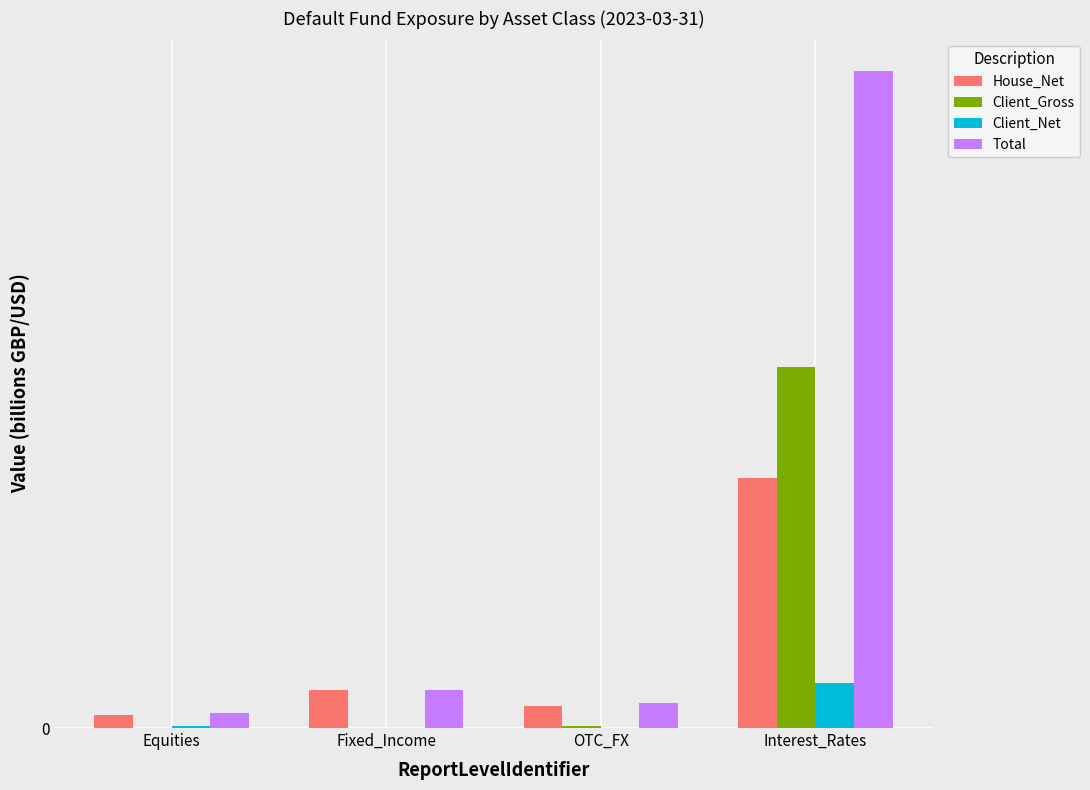

What is the sum of all Client_Gross values?

102.6